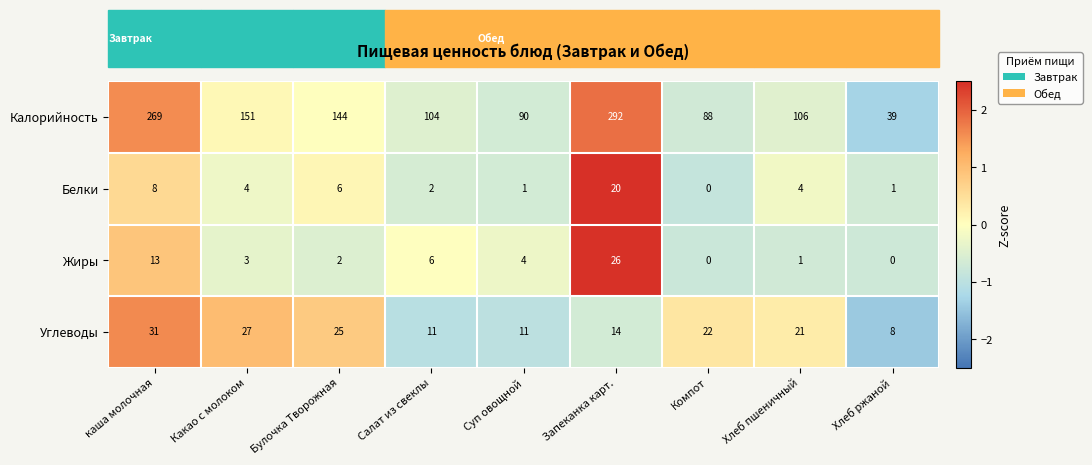

What is the total value across all series at Запеканка карт.?

352